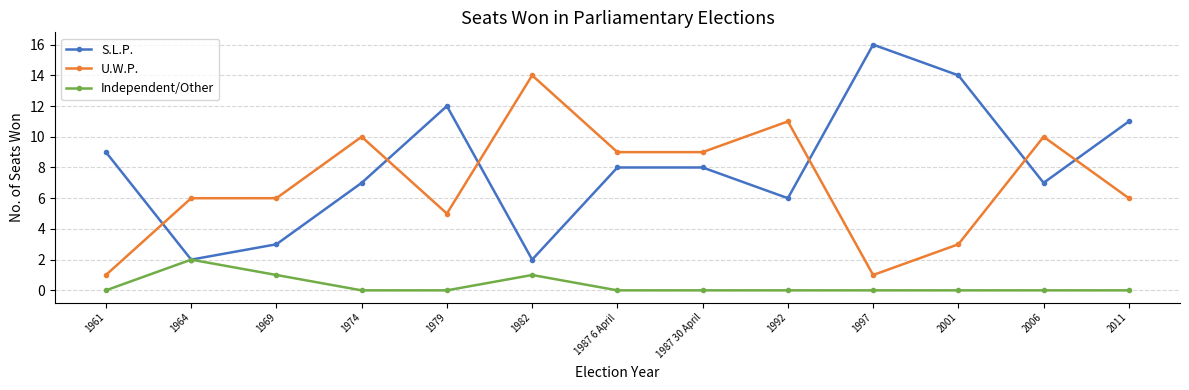

What is the total value across all series at 1961?

10